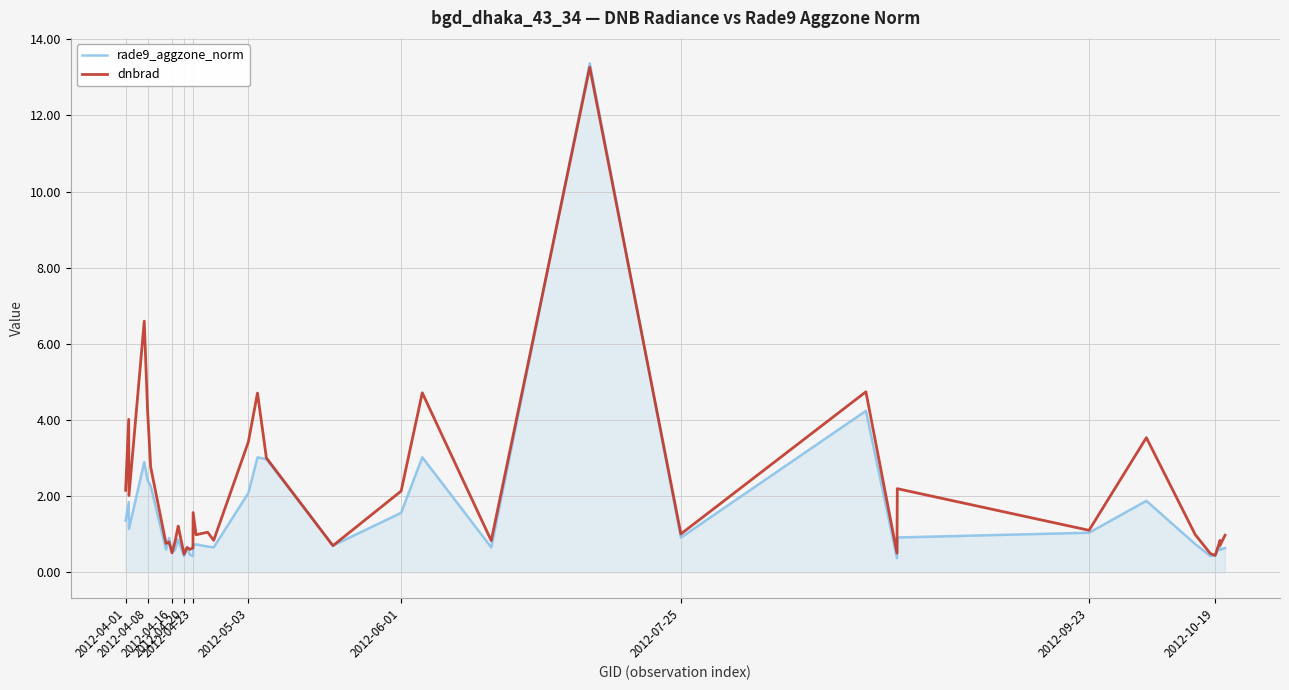

What is the sum of all dnbrad values?

84.2